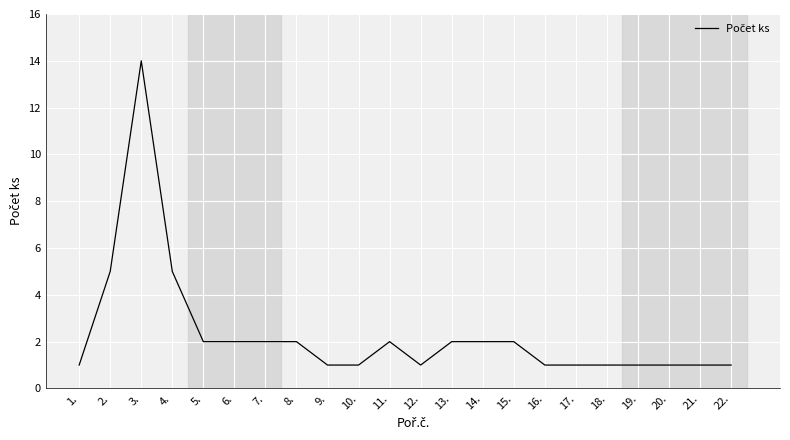

What position from the left is 16.?

16